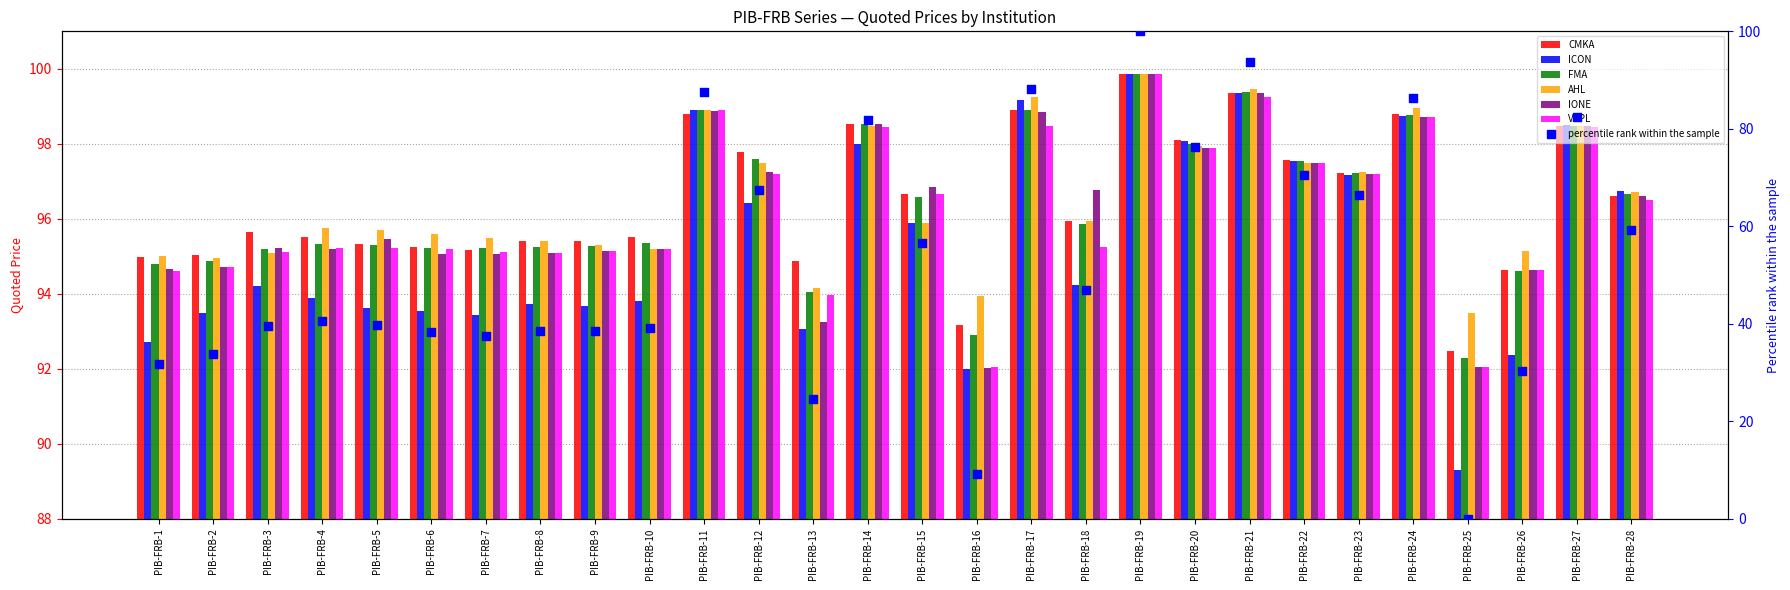

What are all the series names shown in the legend?

CMKA, ICON, FMA, AHL, IONE, VCPL